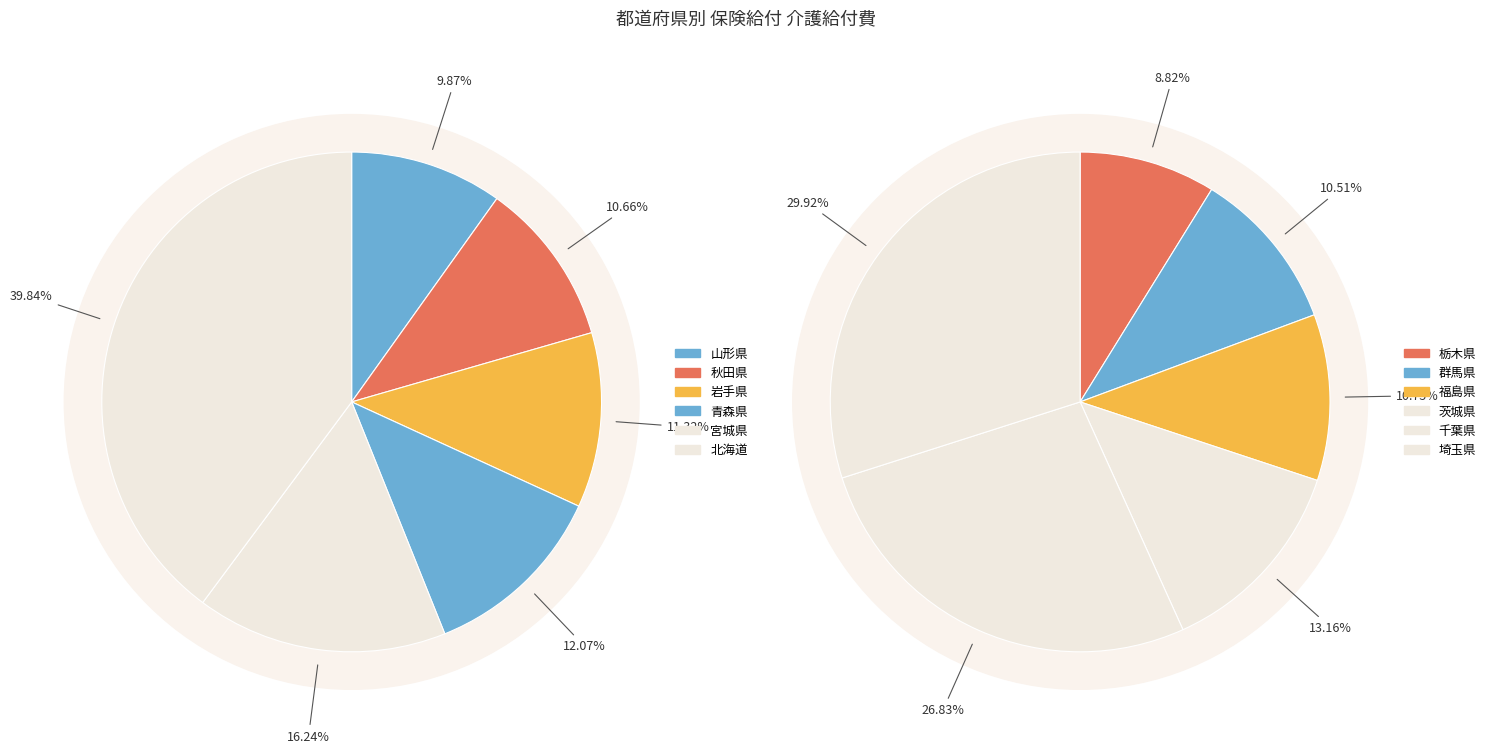

Between 岩手県 and 千葉県, which is larger?

千葉県